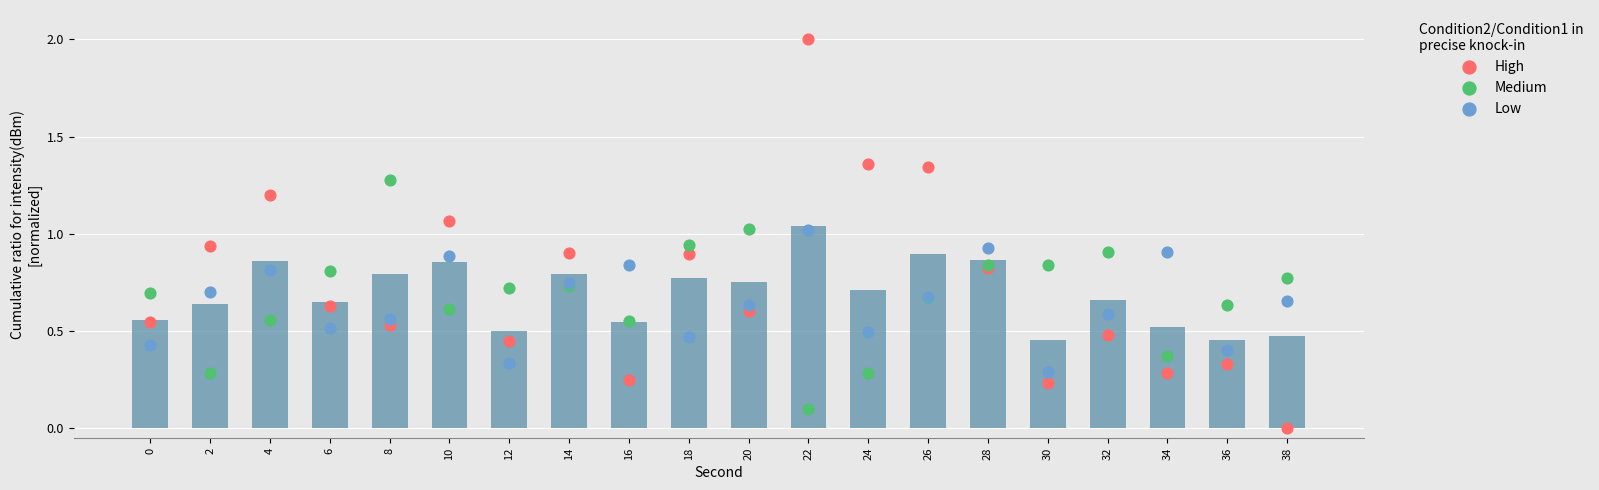

What are all the series names shown in the legend?

High, Medium, Low